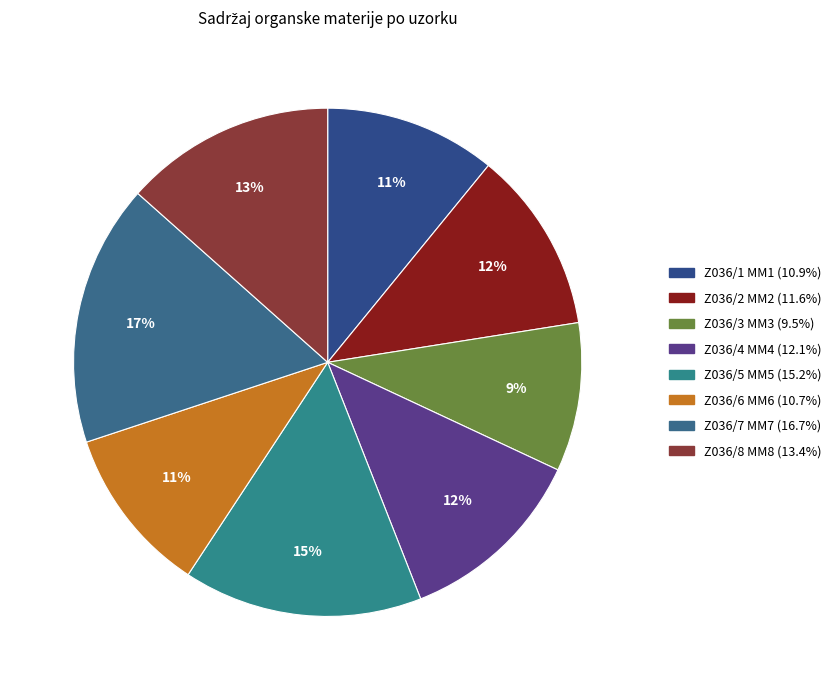

To the nearest percent, what is the average slice percentage?

12%